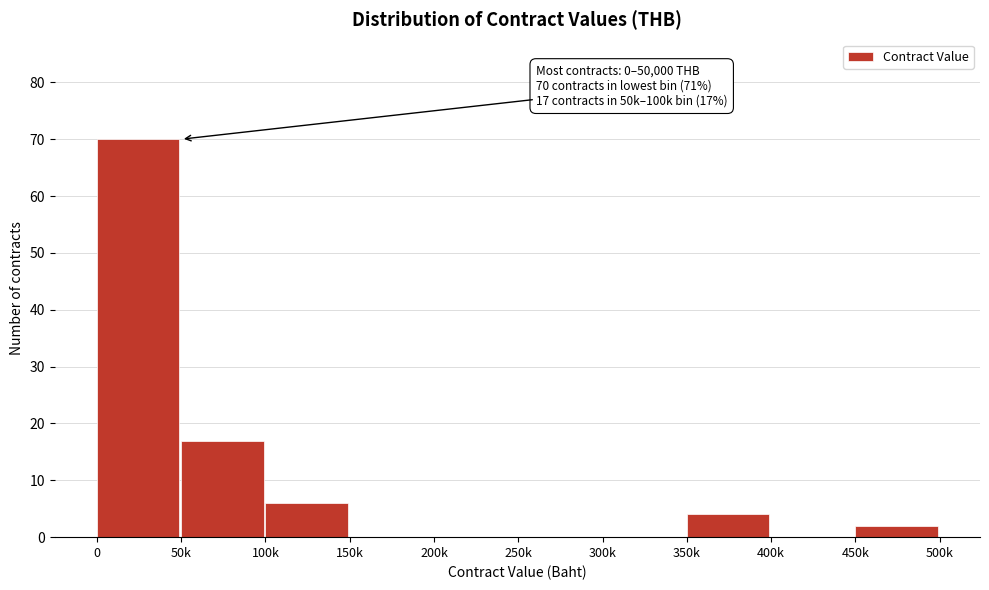

Reading right to left, transcribe all the data shown in this chart.

450k=2	400k=0	350k=4	300k=0	250k=0	200k=0	150k=0	100k=6	50k=17	0=70